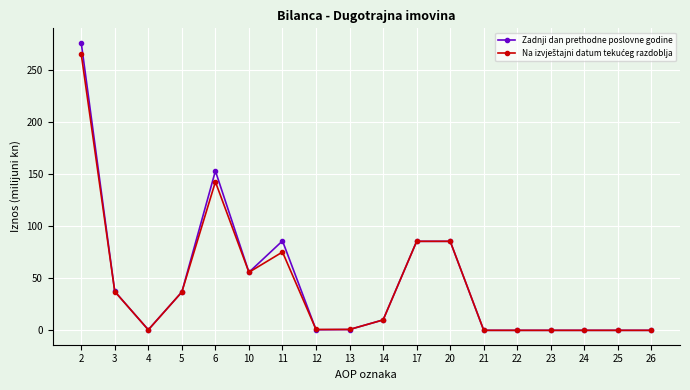

Is it true that Zadnji dan prethodne poslovne godine equals 0.0 at 24?

True